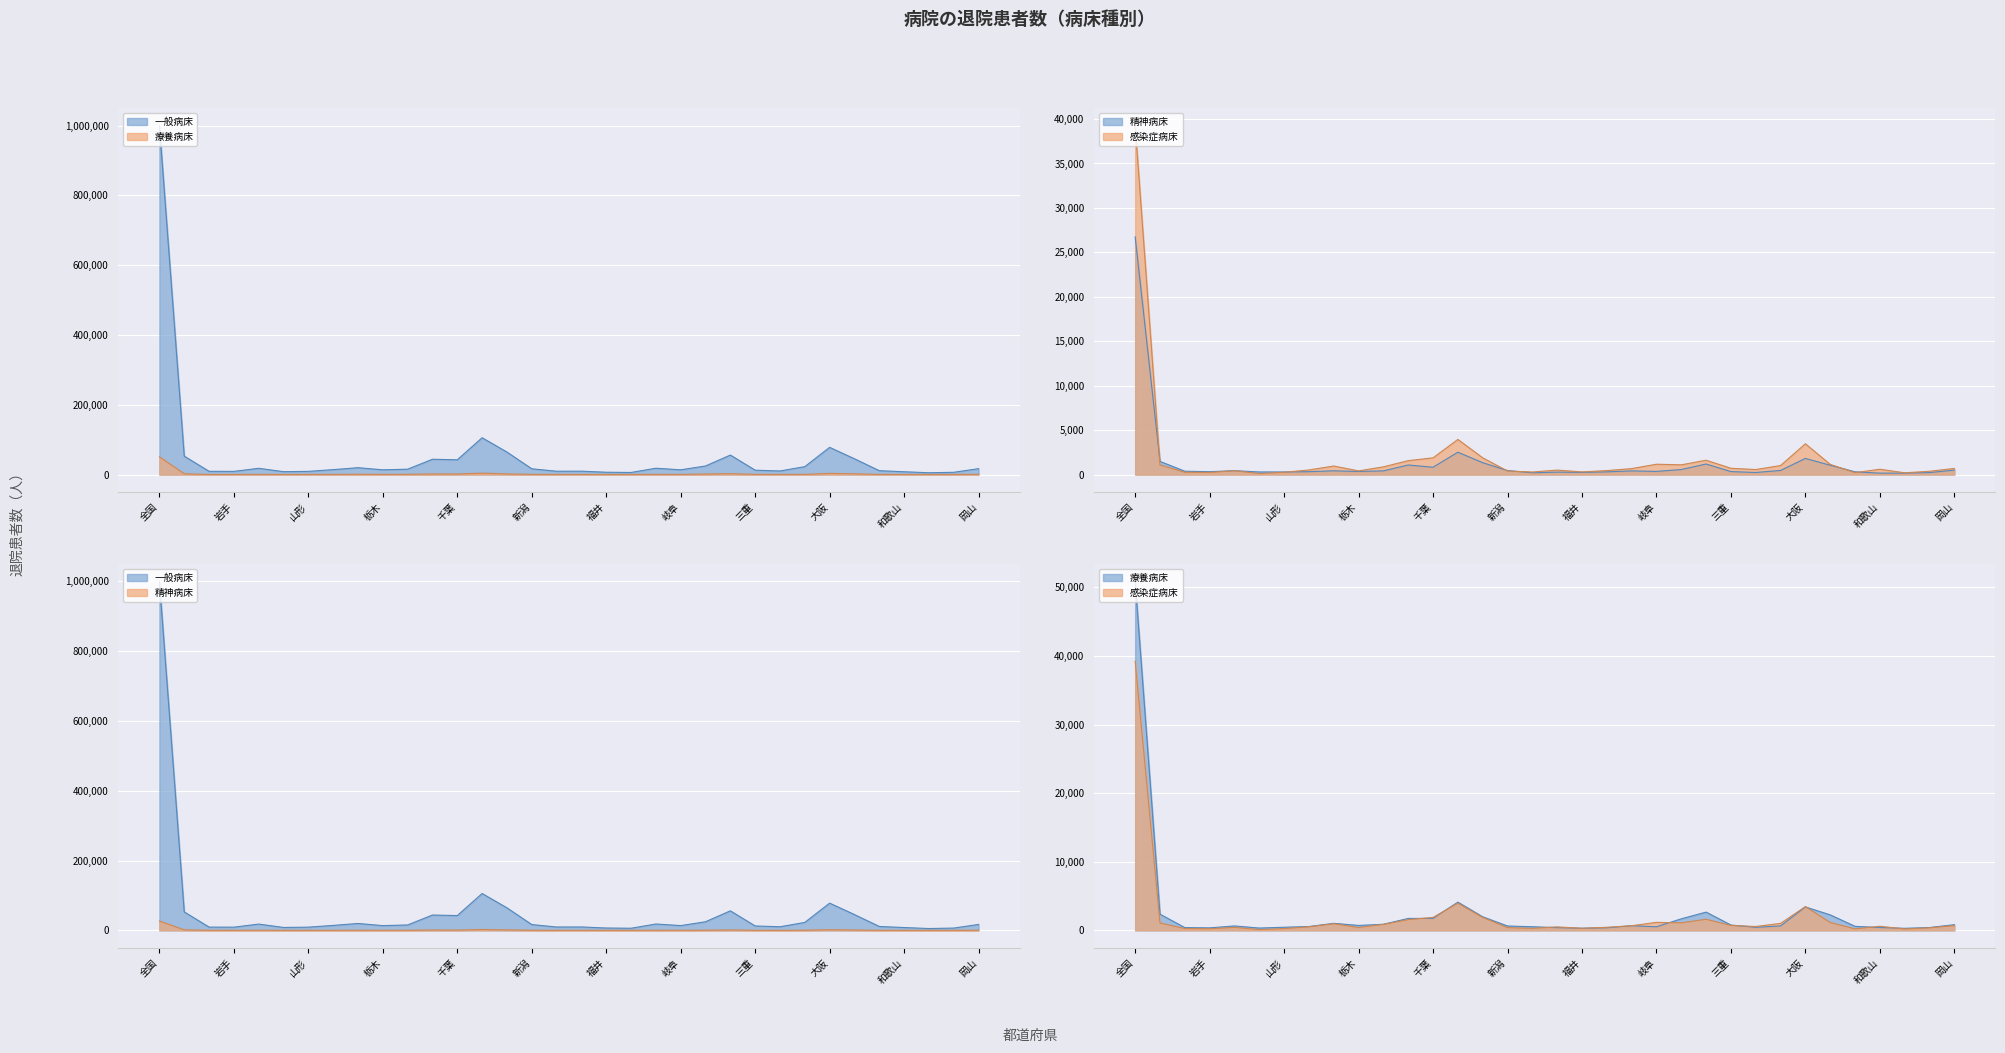

True or false: 感染症病床 and 精神病床 intersect in this chart.

True